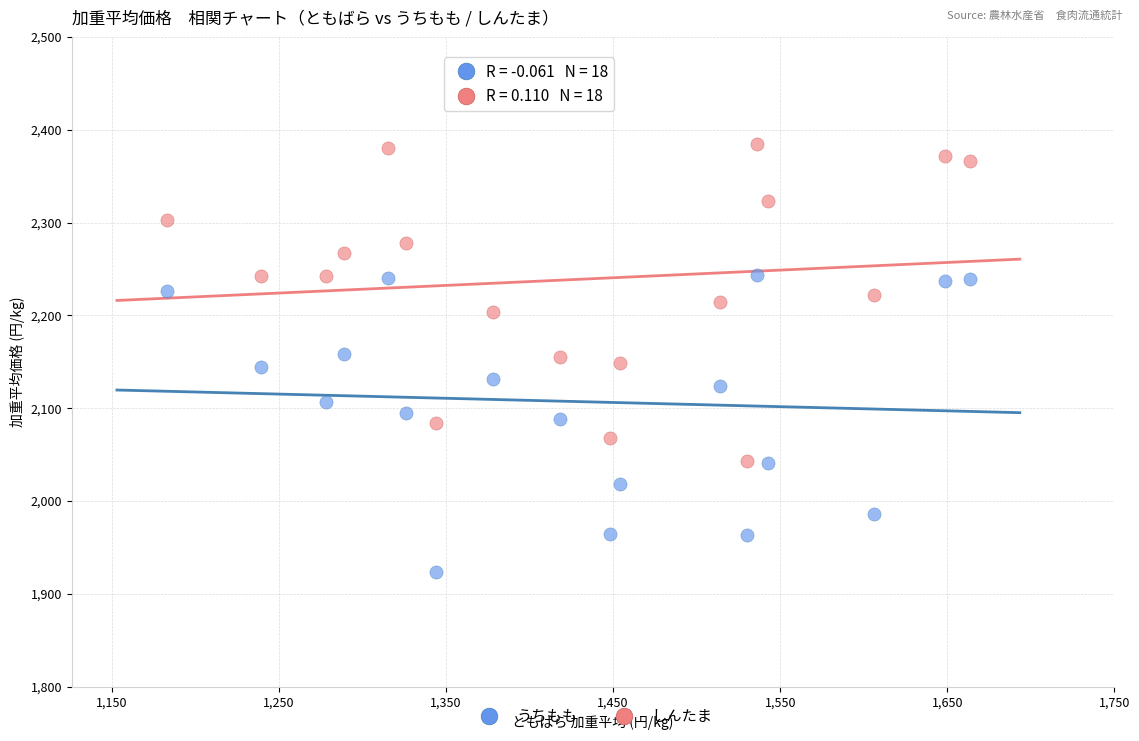

Across all data points, what is the range of Y values (max minus min)?

461.0